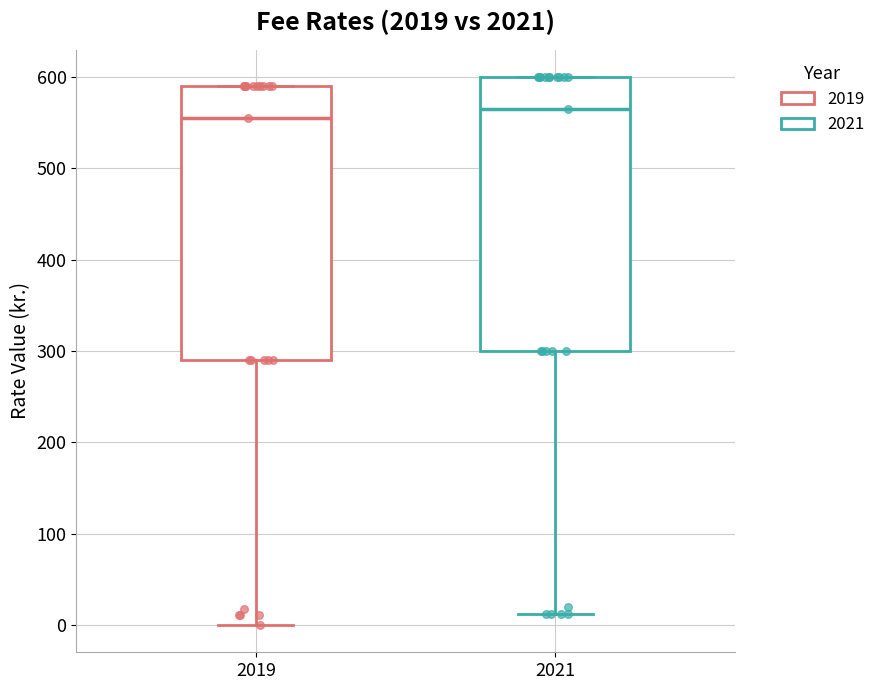

Where does the median line of the box at x = 2019 sit on the y-axis? The values are not printed on the chart, so give them approximately, as read against the axis.

560